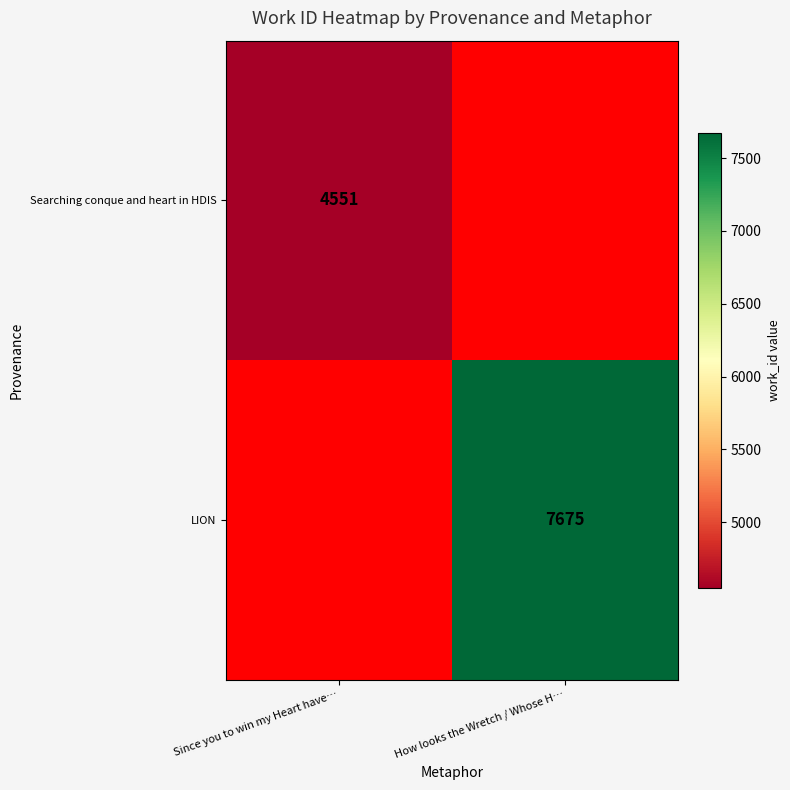

The Searching conque and heart in HDIS series shows 4551 at Since you to win my Heart have…. True or false?

True